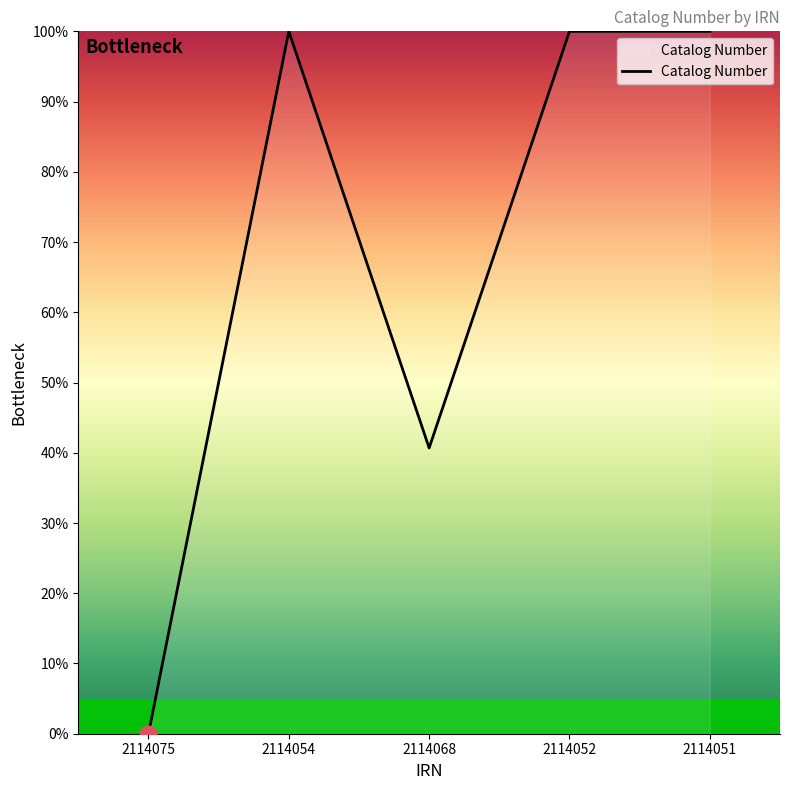

At which label is the value closest to 50?

2114068